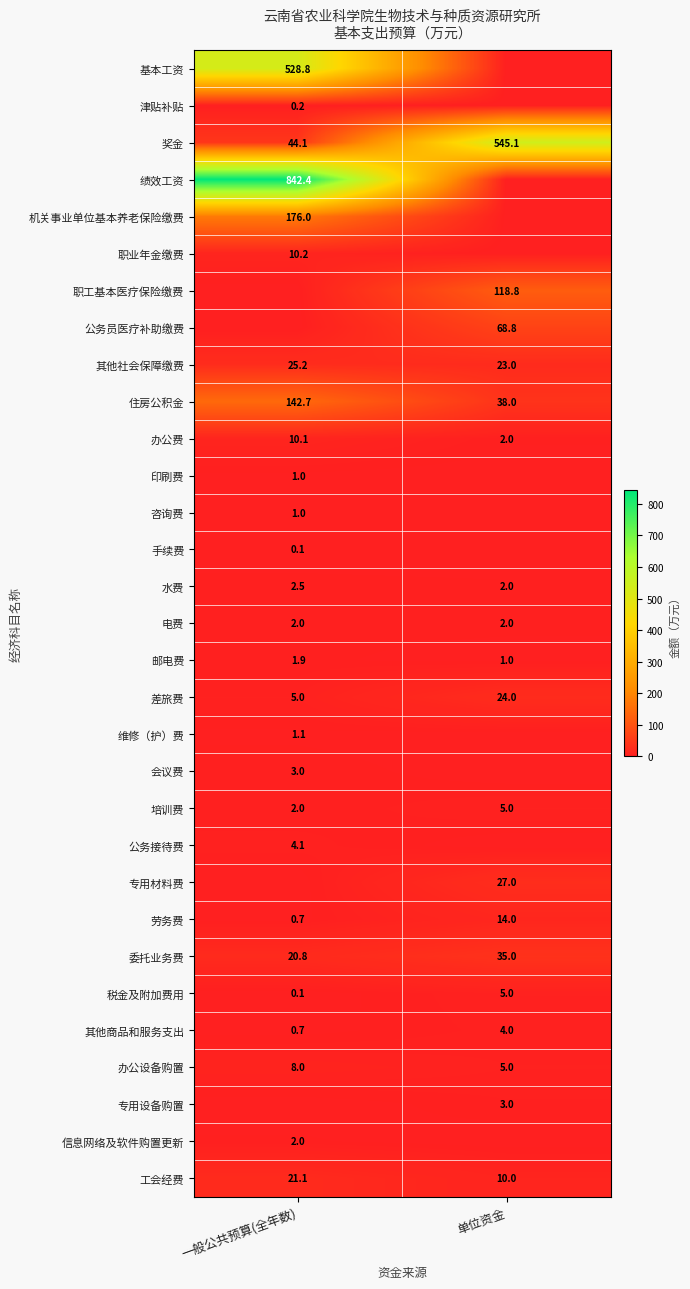

The 专用设备购置 series shows 3.0 at 单位资金. True or false?

True